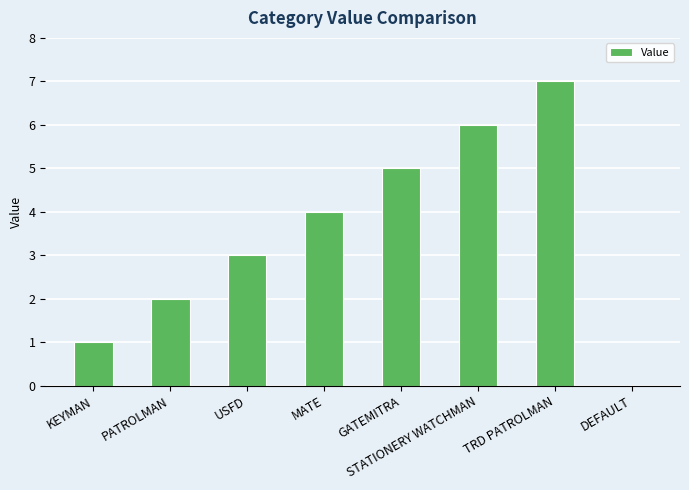

What is the change in value from TRD PATROLMAN to DEFAULT?

-7